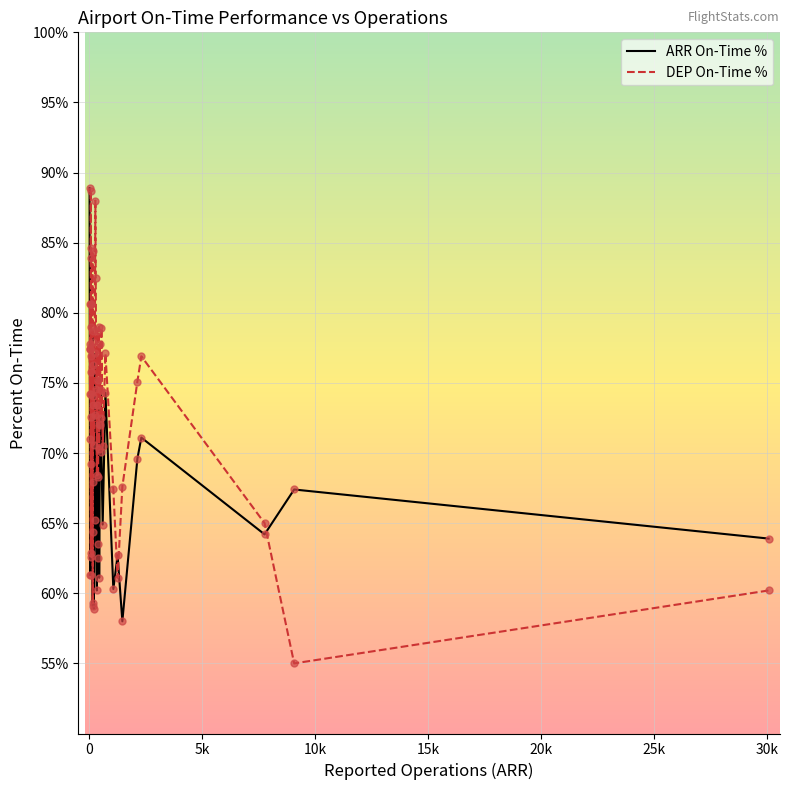

Which series reaches the minimum Y coordinate?

DEP On-Time %